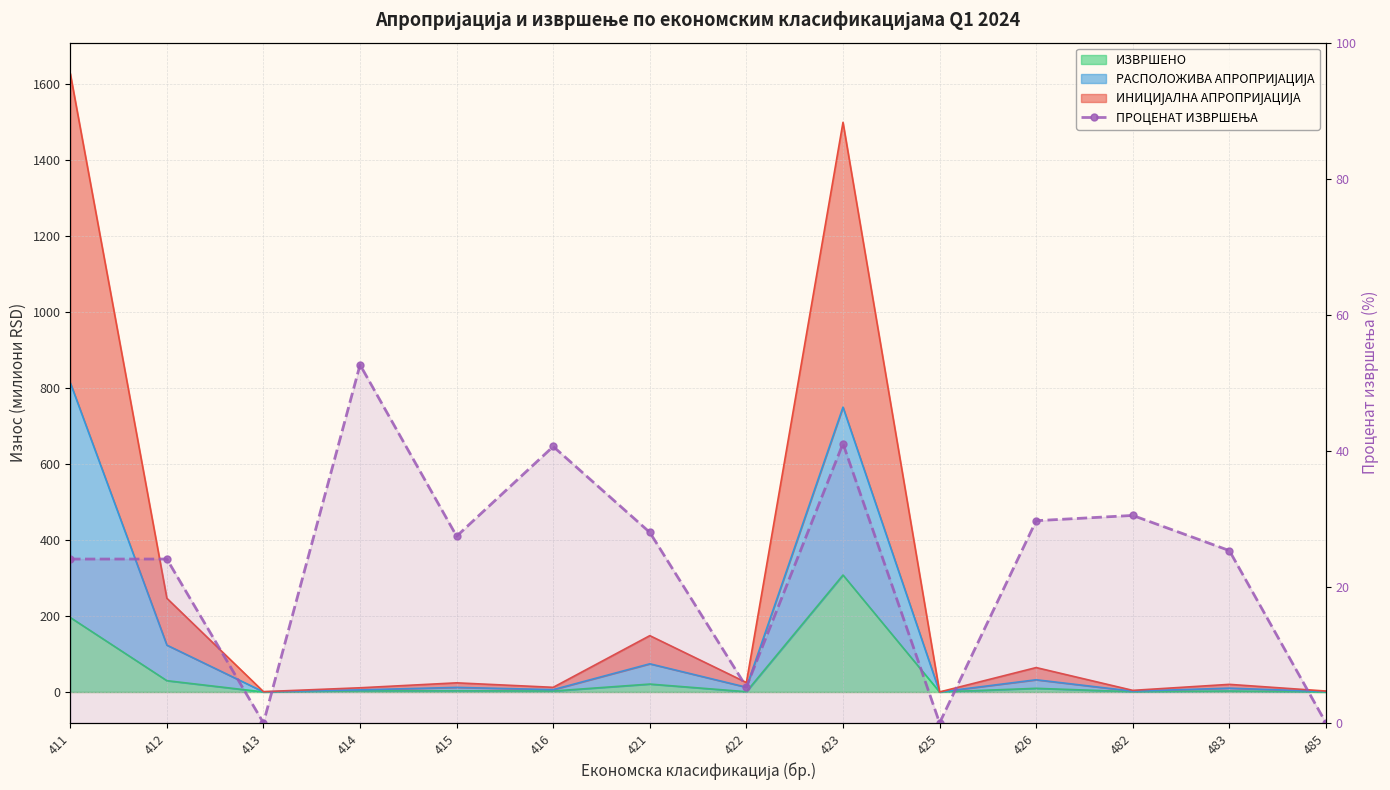

Reading left to right, what are all the values shown in this chart?

411=24.1	412=24.1	413=0.0	414=52.6	415=27.4	416=40.6	421=28.0	422=5.3	423=41.1	425=0.0	426=29.7	482=30.5	483=25.3	485=0.0